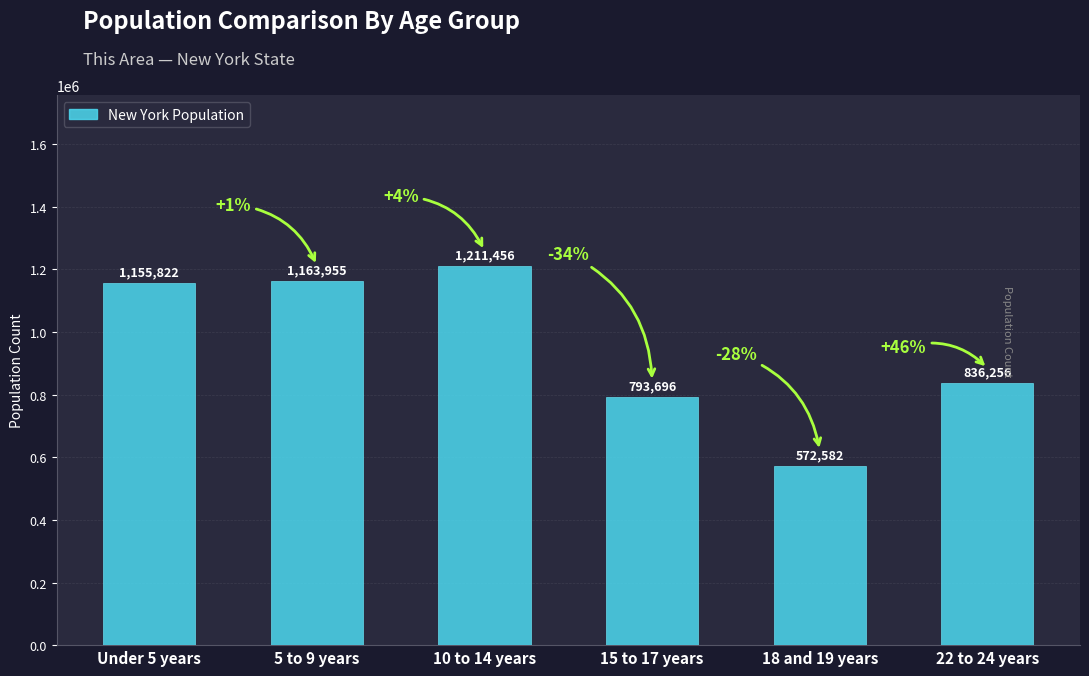

List the labels in order of value, smallest first.

18 and 19 years, 15 to 17 years, 22 to 24 years, Under 5 years, 5 to 9 years, 10 to 14 years